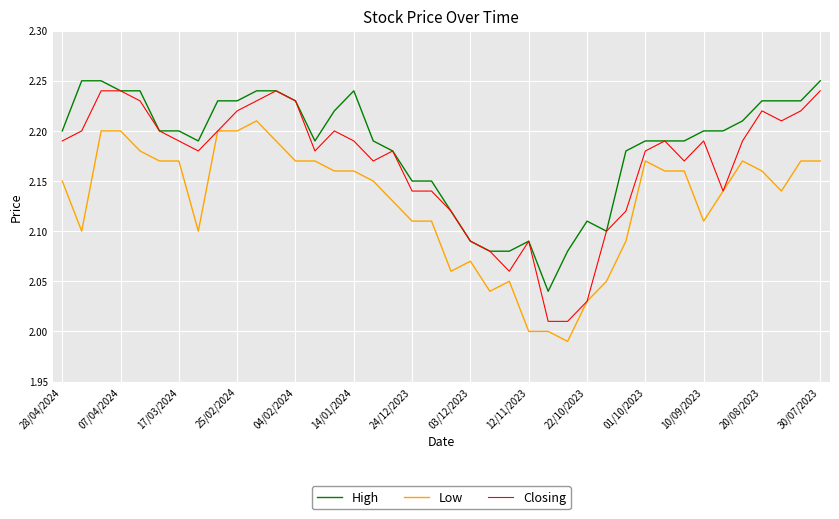

Which series has the largest total across all categories?

High